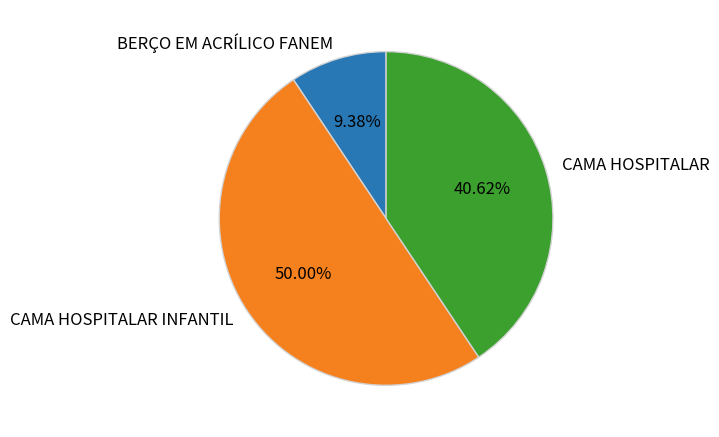

What is the largest slice in the pie chart?

CAMA HOSPITALAR INFANTIL